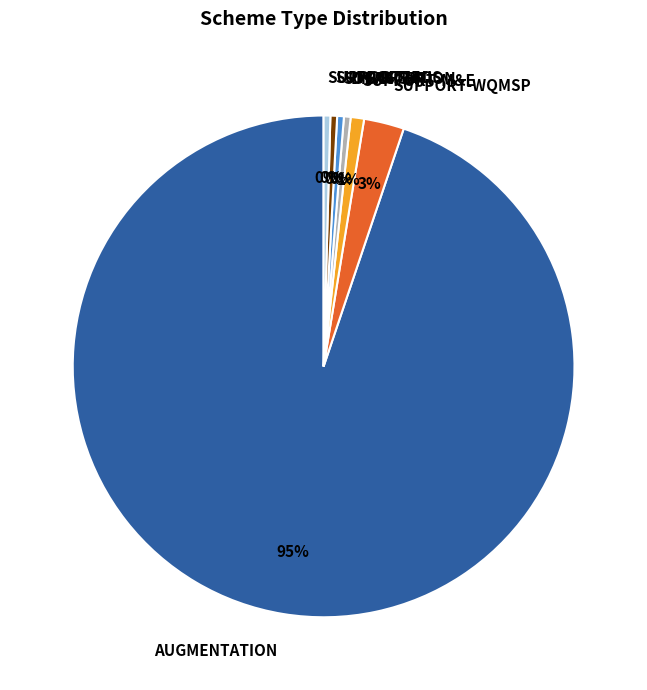

Is it true that SUPPORT-WQMSP is 3% of the pie?

True